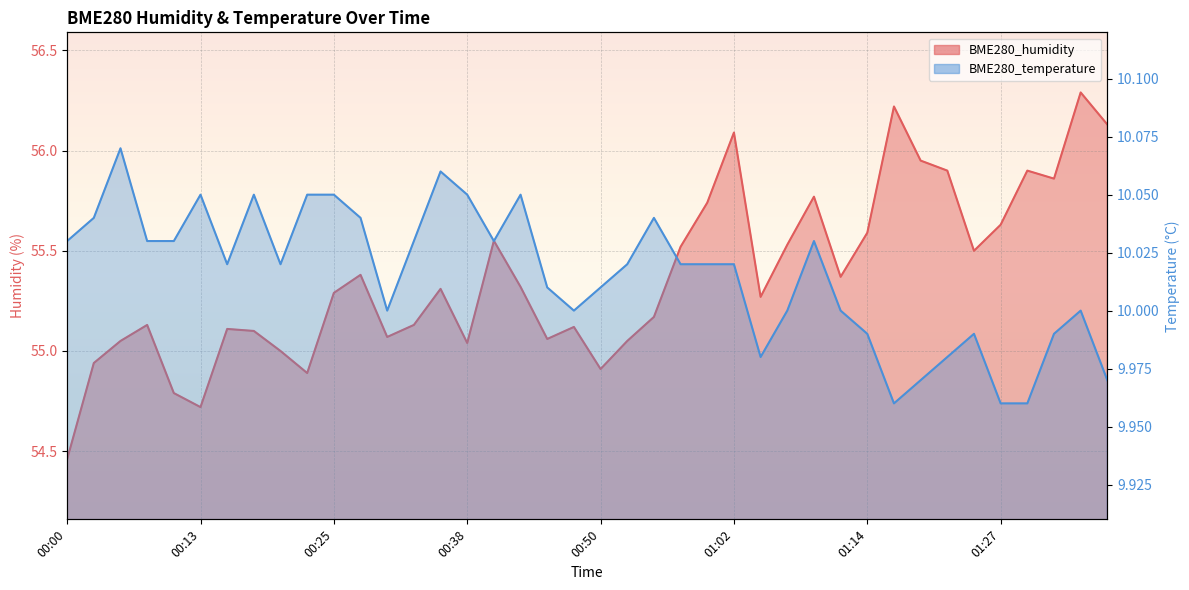

Rank the series by their maximum value, from highest to lowest.

BME280_humidity, BME280_temperature